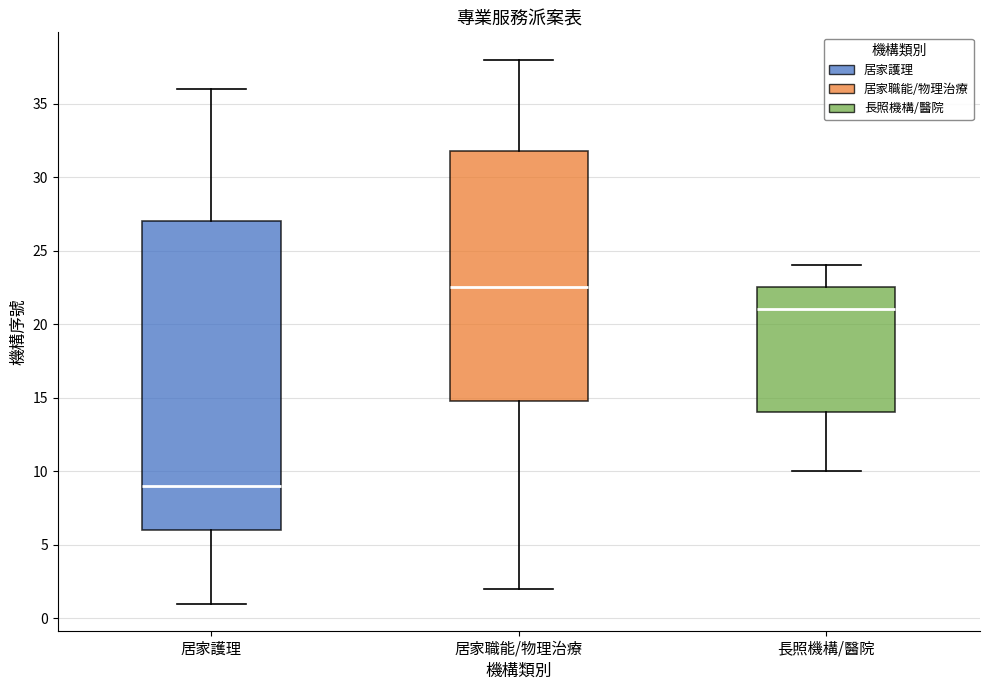

Which box's median line is the lowest?

居家護理